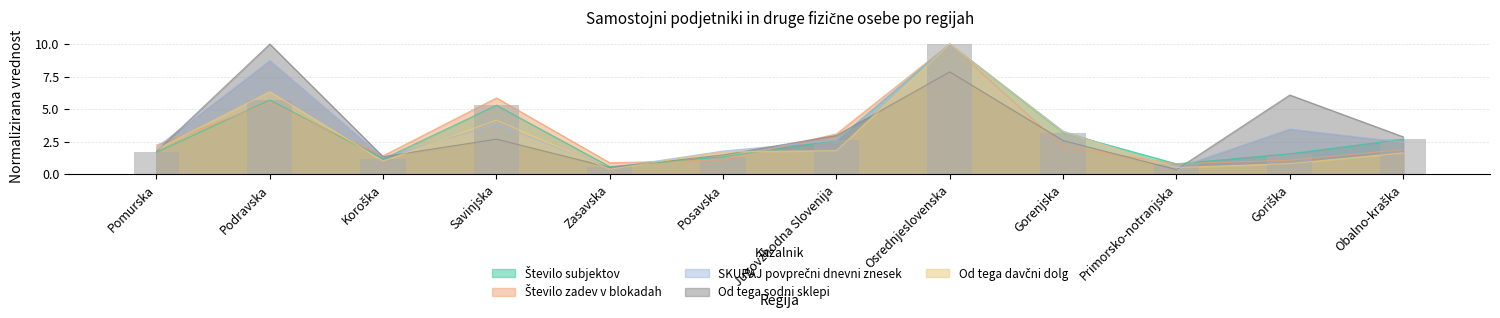

List the series in order of their peak value, lowest first.

Število subjektov, Število zadev v blokadah, SKUPAJ povprečni dnevni znesek, Od tega sodni sklepi, Od tega davčni dolg